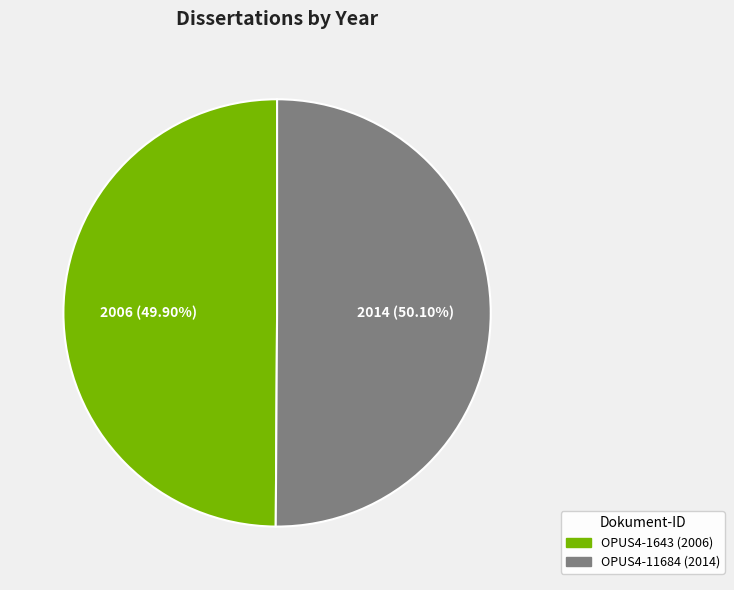

Is it true that OPUS4-11684 (2014) is 61% of the pie?

False